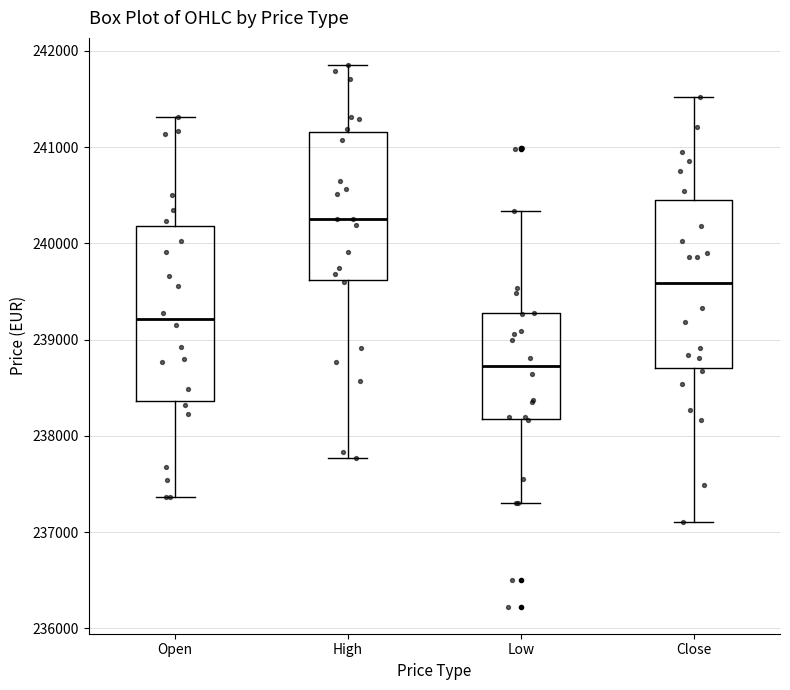

Reading left to right, transcribe this box plot: for each box, give where its median line is, the range the box spans, and where its two whiskers end, as read against the y-axis. The values are not printed on the chart, so give them approximately, as read against the axis.

Open: median 239200, box 238400 to 240200, whiskers 237400 to 241300
High: median 240300, box 239600 to 241200, whiskers 237800 to 241900
Low: median 238700, box 238200 to 239300, whiskers 237300 to 240300
Close: median 239600, box 238700 to 240500, whiskers 237100 to 241500